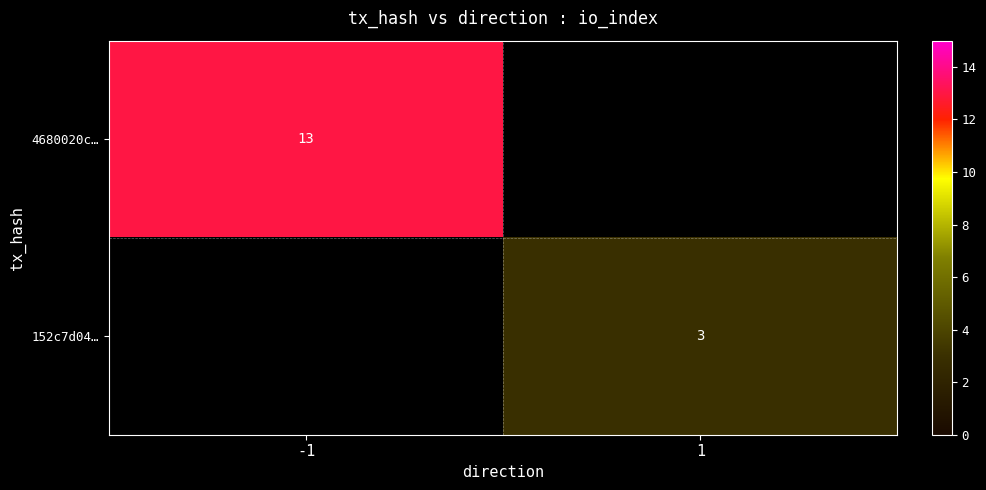

Which series has the widest spread of values?

4680020c…